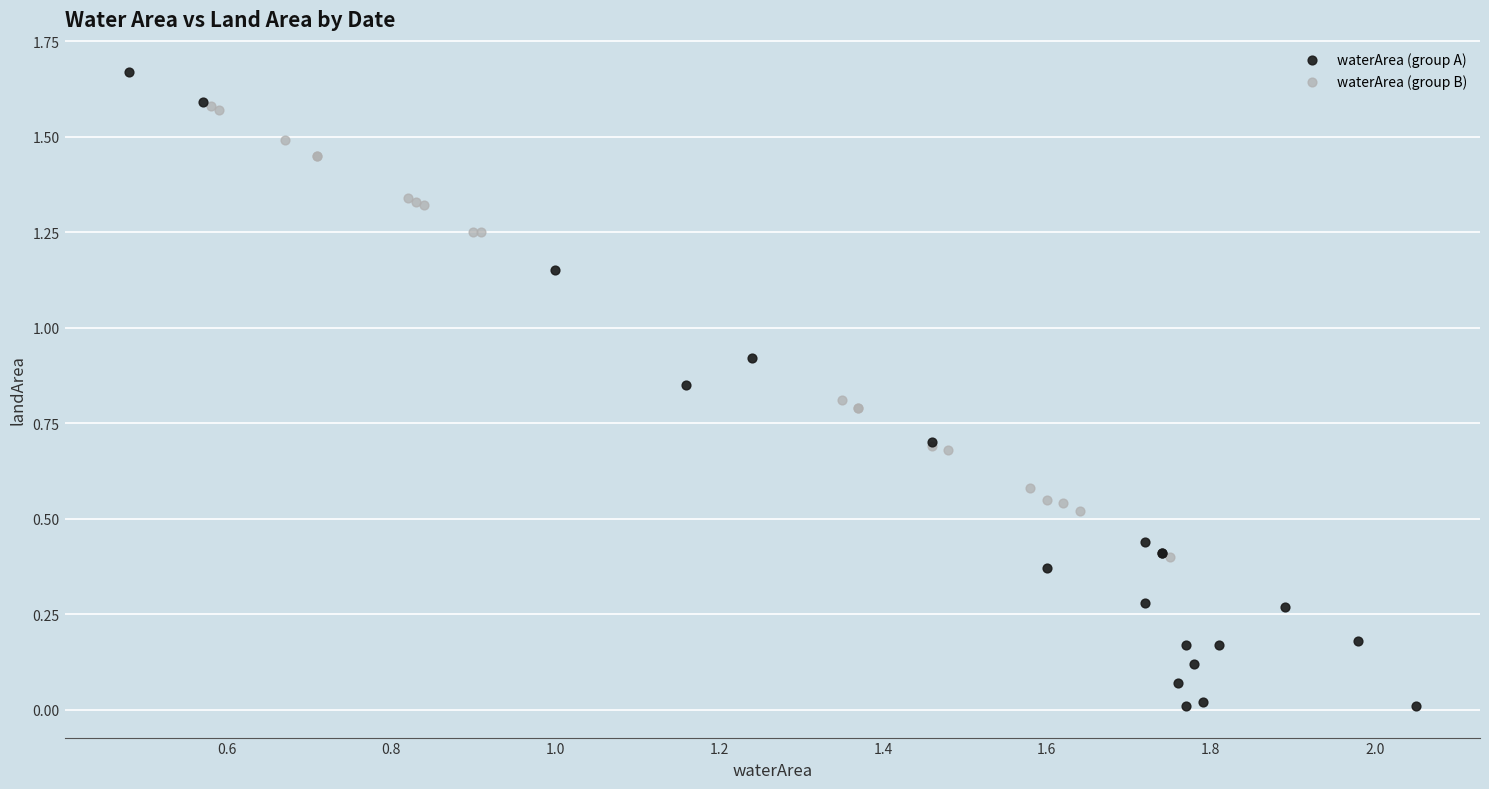

Which series contains the lowest Y value?

waterArea (group A)